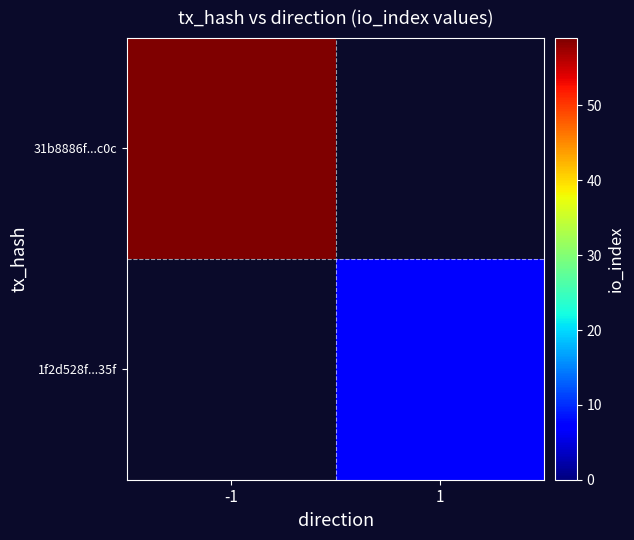

At which label does 31b8886f...c0c reach its peak?

-1